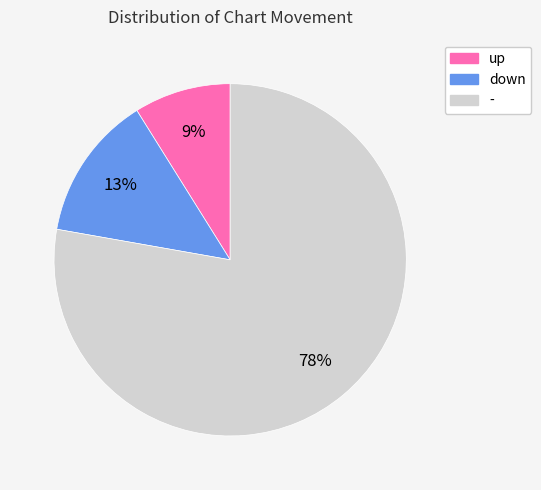

True or false: down accounts for 26% of the total.

False